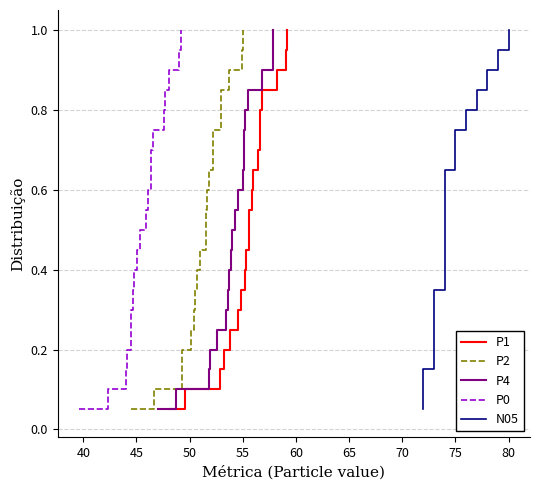

True or false: N05 and P0 intersect in this chart.

False